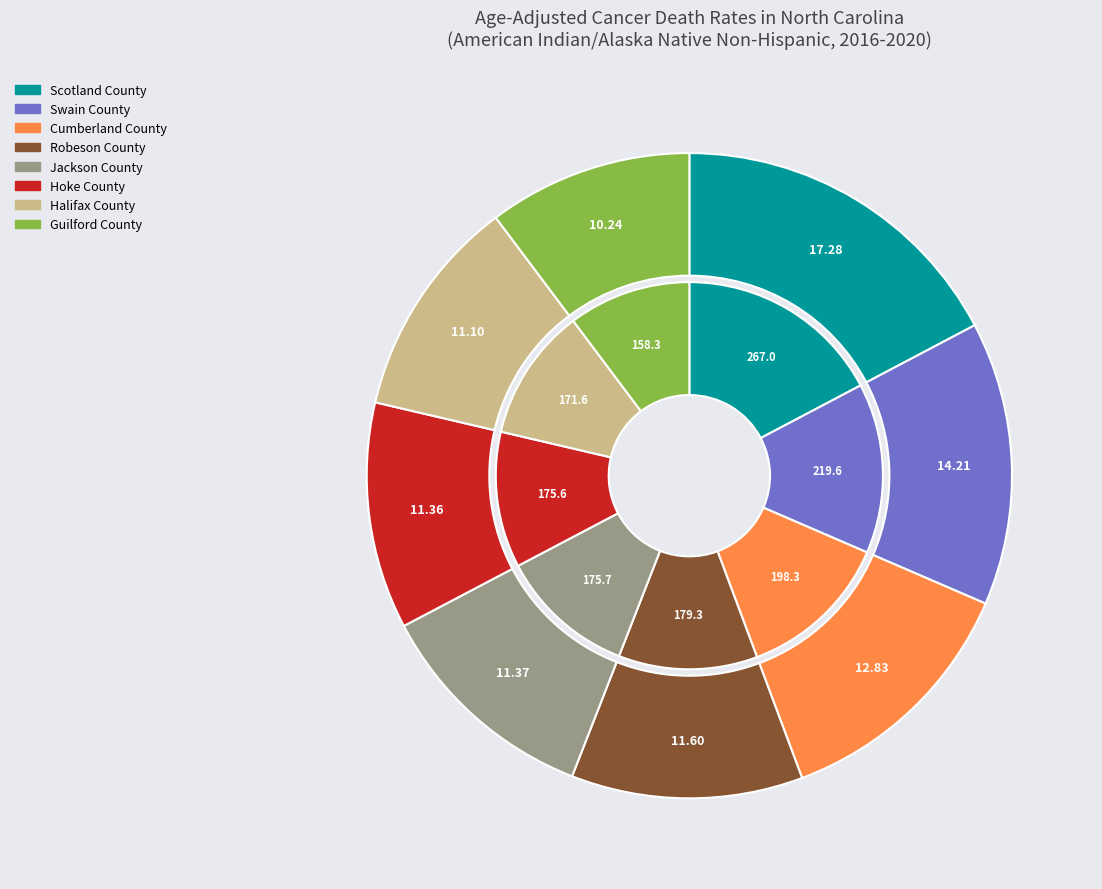

To the nearest percent, what portion does Scotland County represent?

17%